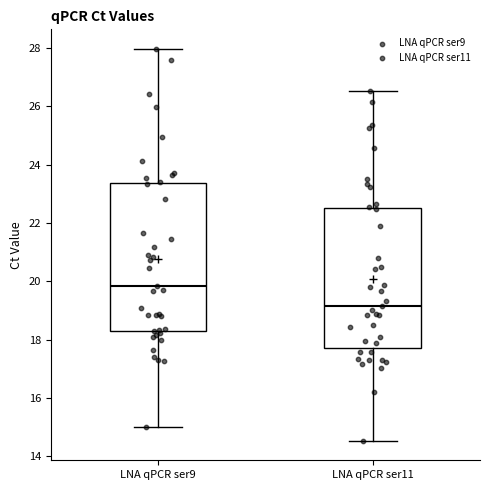

Where does the median line of the box for LNA qPCR ser9 sit on the y-axis? The values are not printed on the chart, so give them approximately, as read against the axis.

19.8